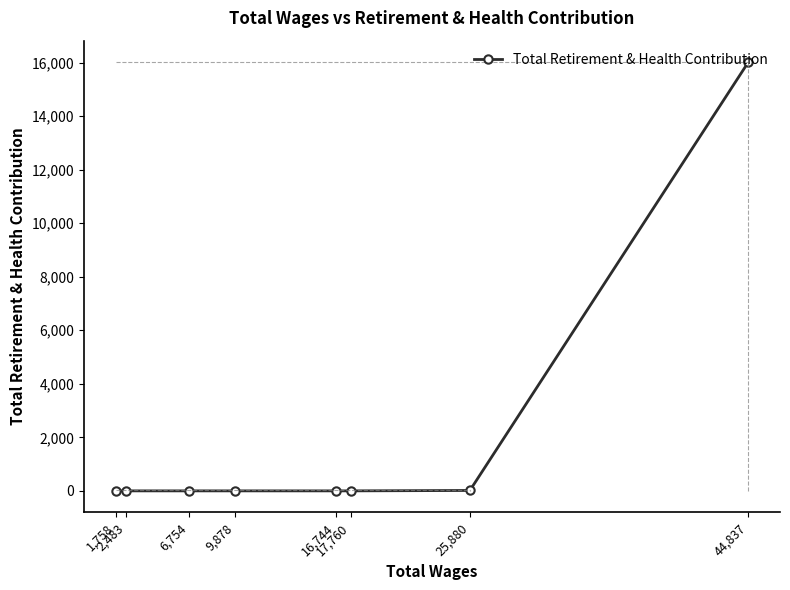

How many distinct data groups are displayed?

1